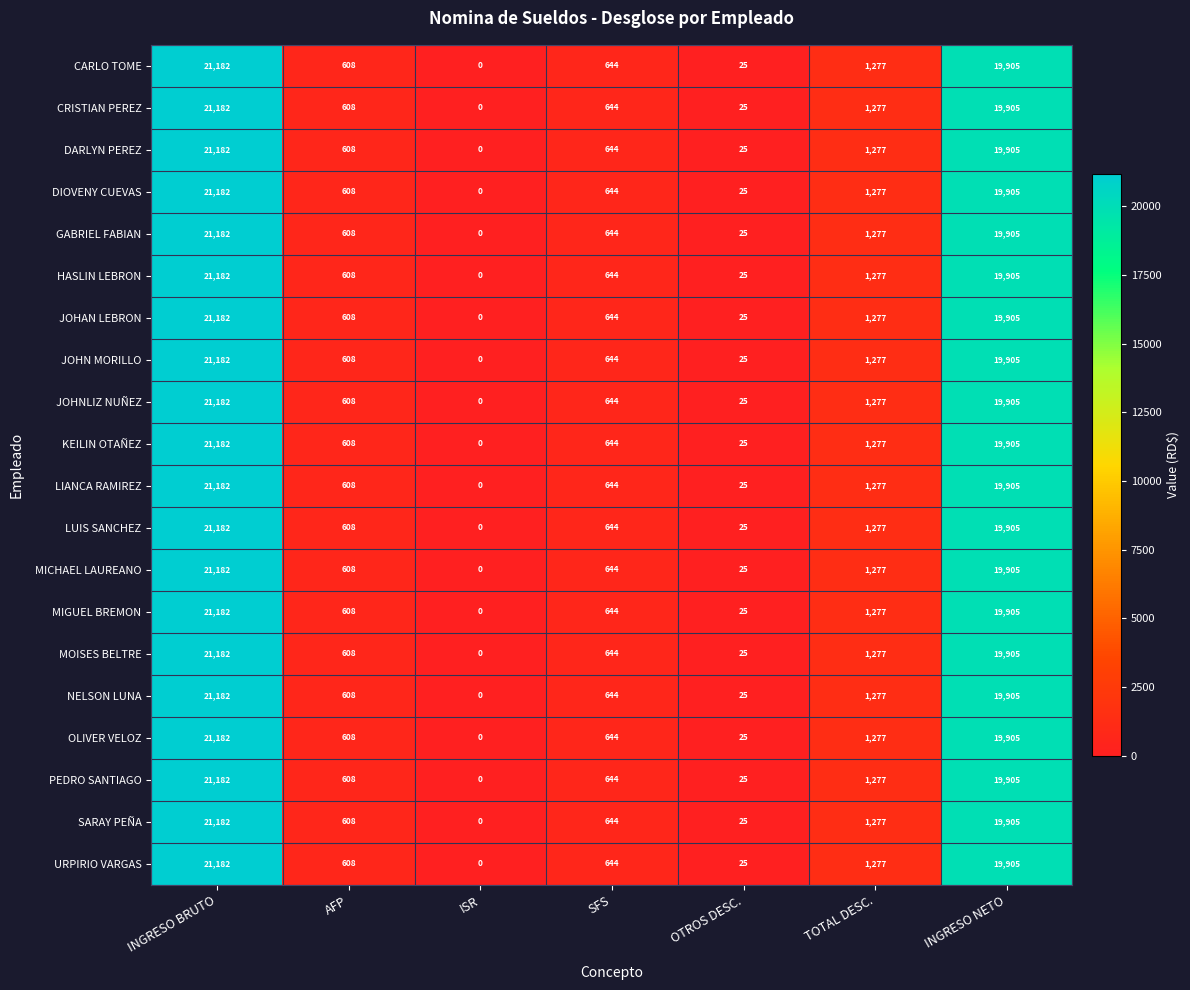

Which category has the highest value across all series?

INGRESO BRUTO